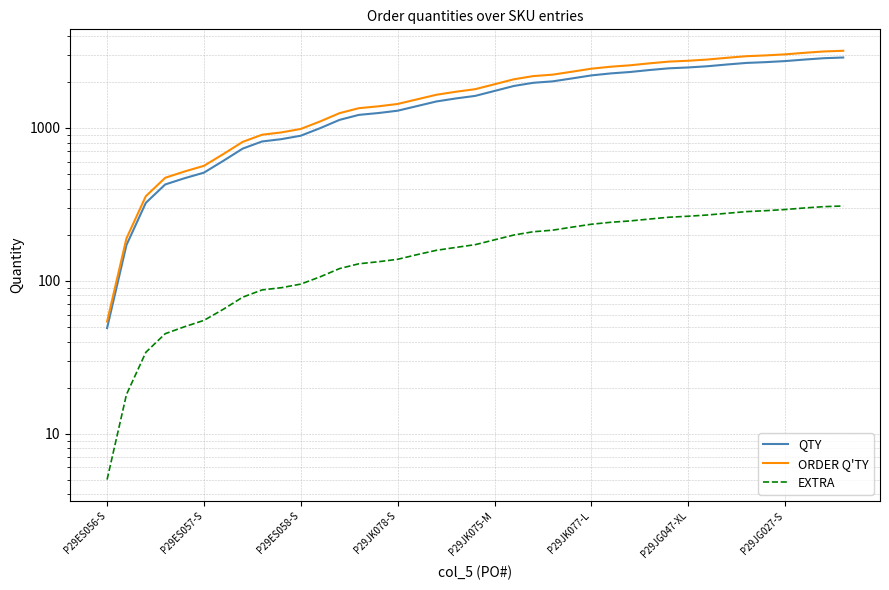

What is the difference between the maximum and second lowest values in the QTY series?

2712